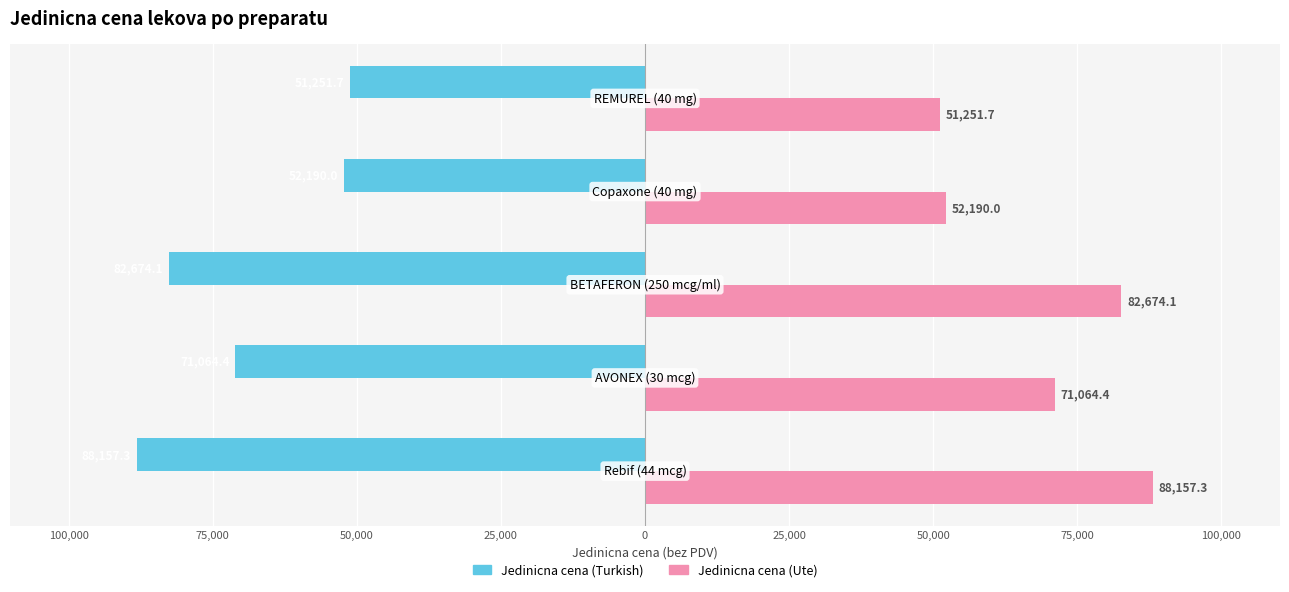

What are all the series names shown in the legend?

Jedinicna cena (Turkish), Jedinicna cena (Ute)